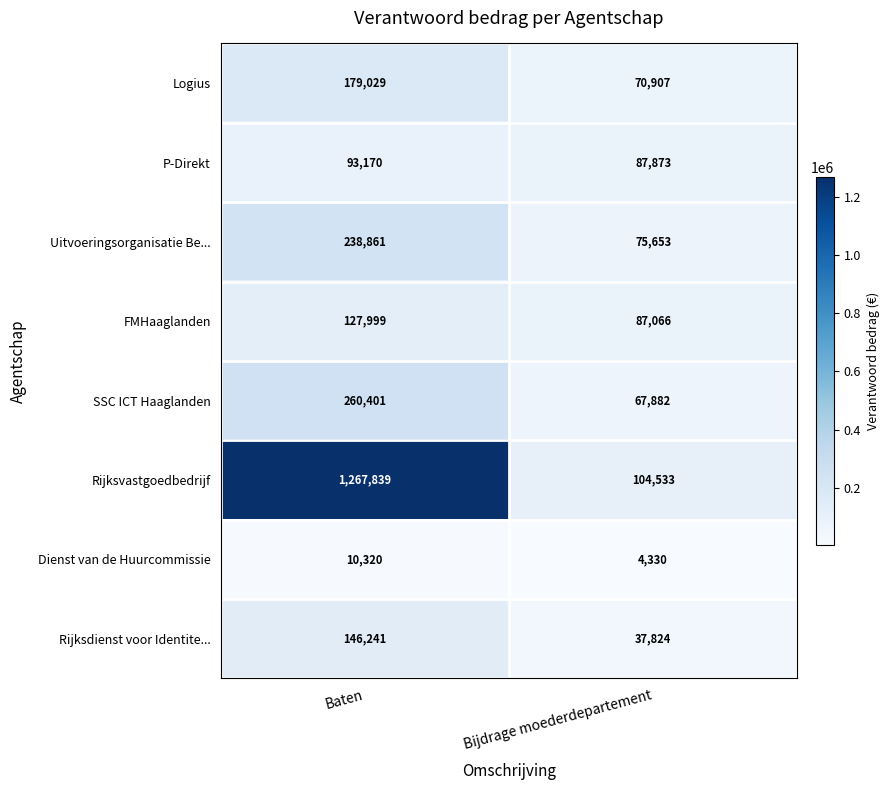

Rank the categories by SSC ICT Haaglanden value from highest to lowest.

Baten, Bijdrage moederdepartement